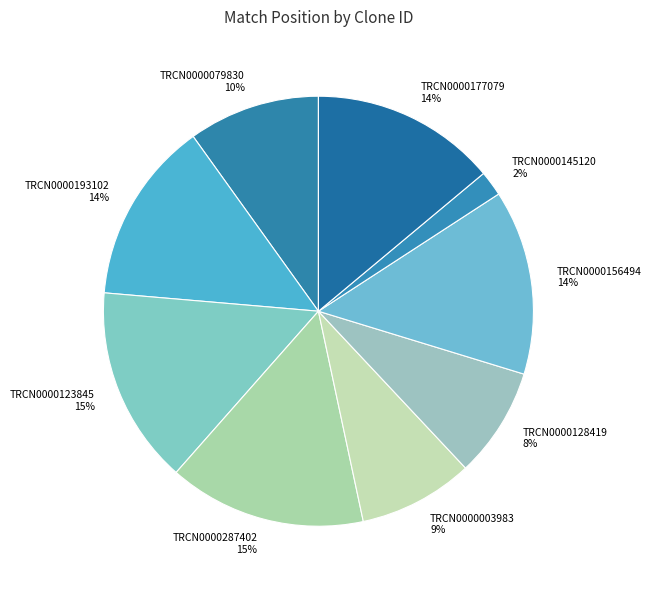

Count the number of slices in the pie.

9